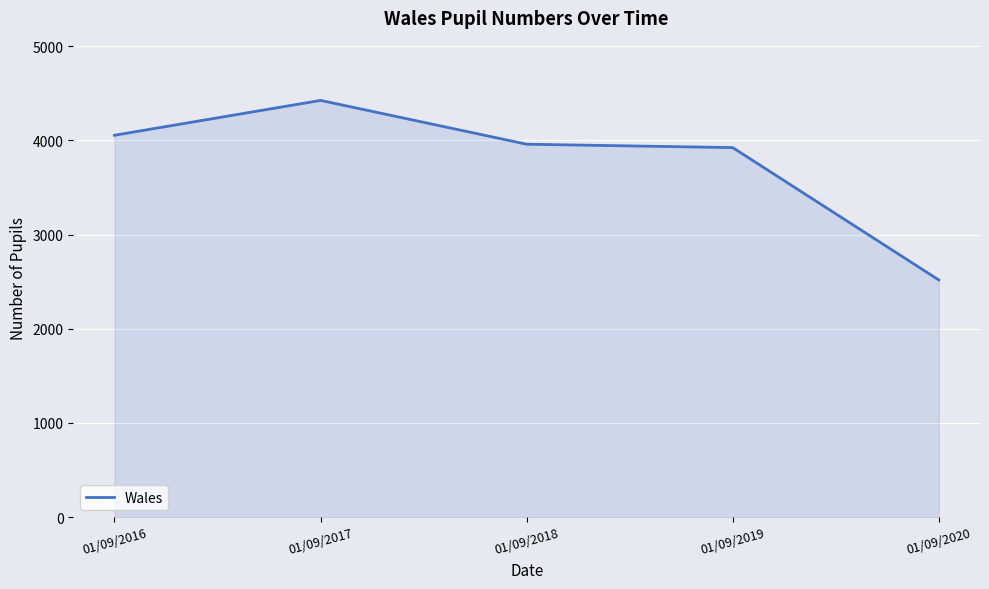

At which category does the data reach its first local peak?

01/09/2017